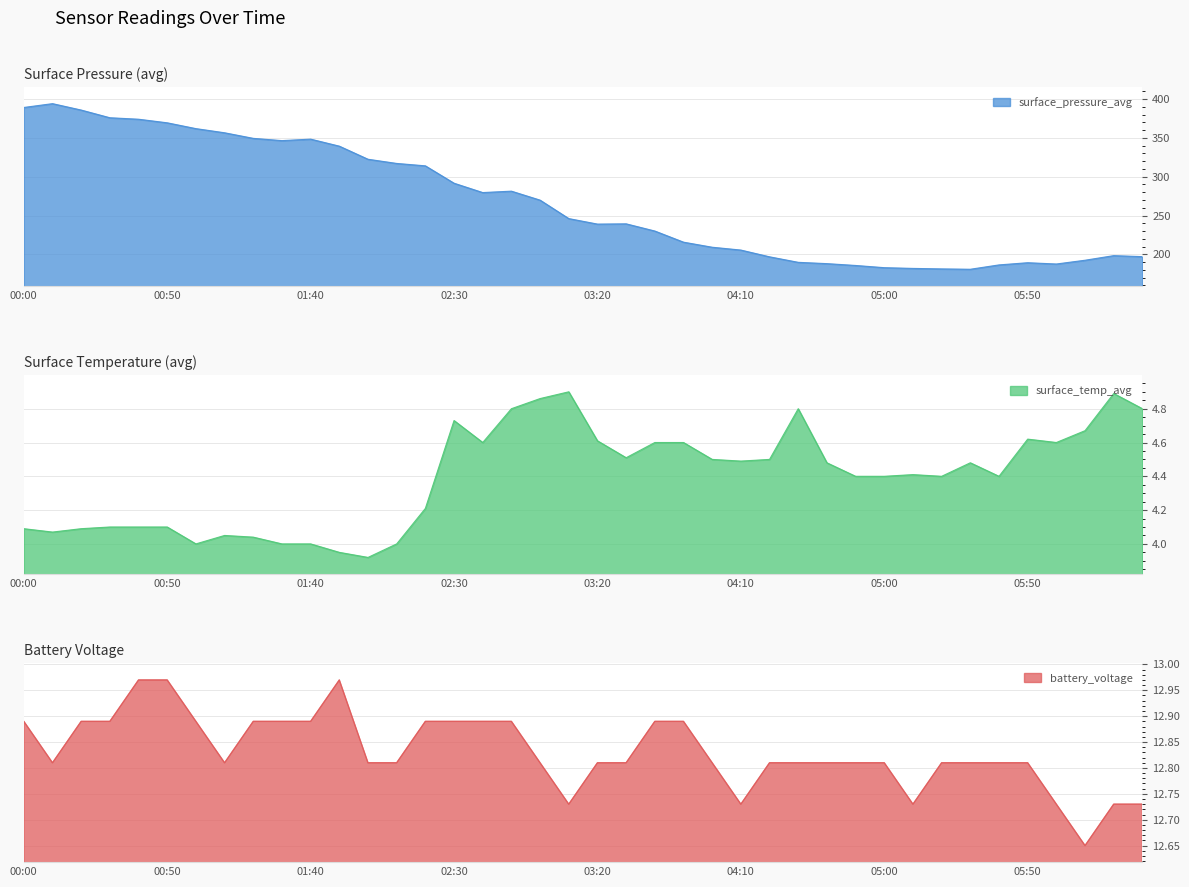

Is it true that surface_temp_avg equals 1.9 at 00:50?

False